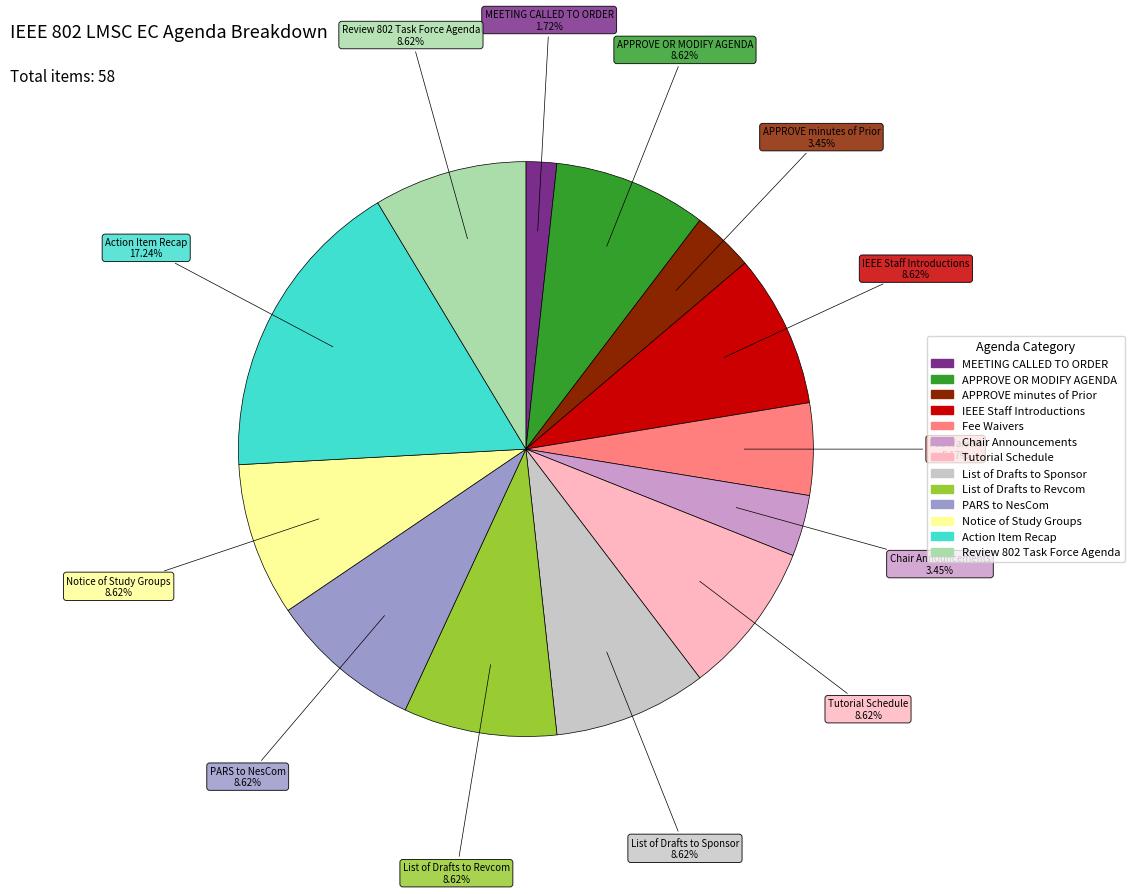

Does any single category account for the majority?

No